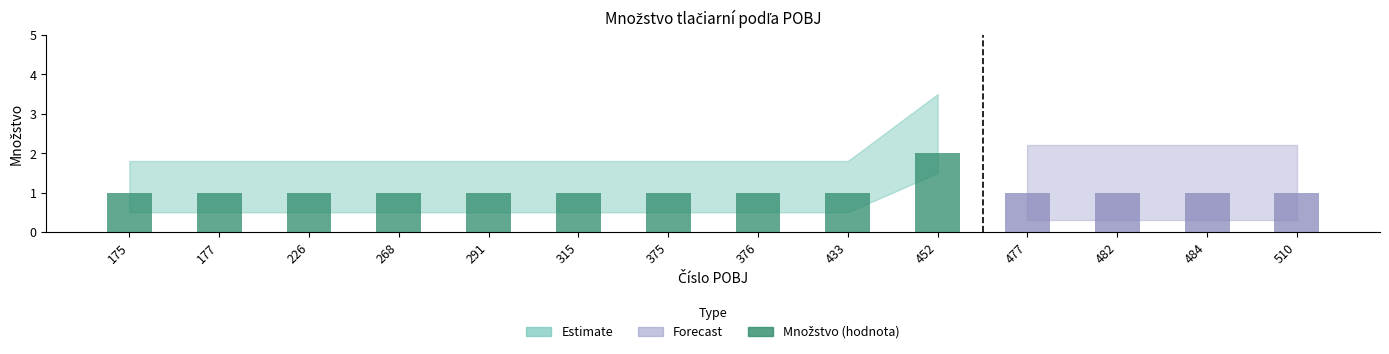

Count the values in the range 1 to 2.

14